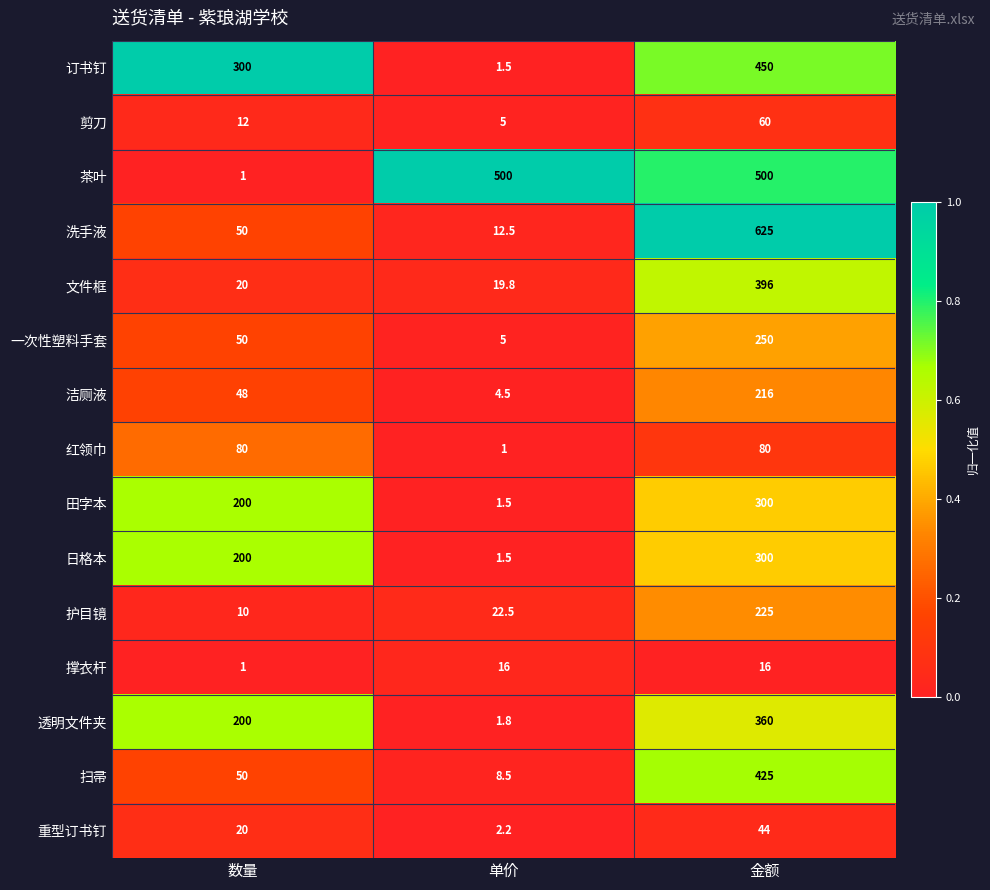

Count the 撑衣杆 values in the range 1 to 16.

3